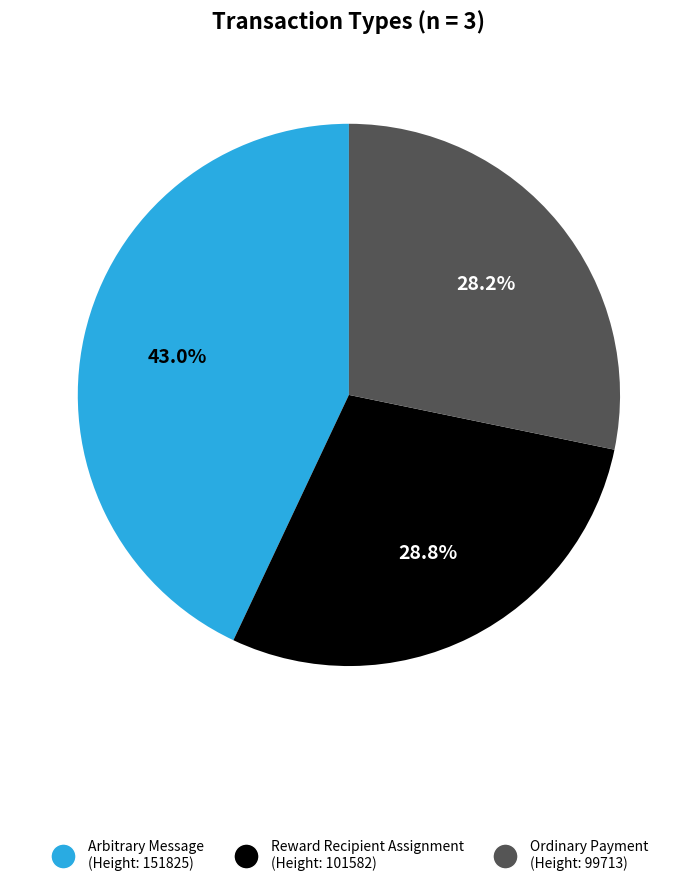

What percentage is NOT represented by Reward Recipient Assignment (Height: 101582)?

71.2%